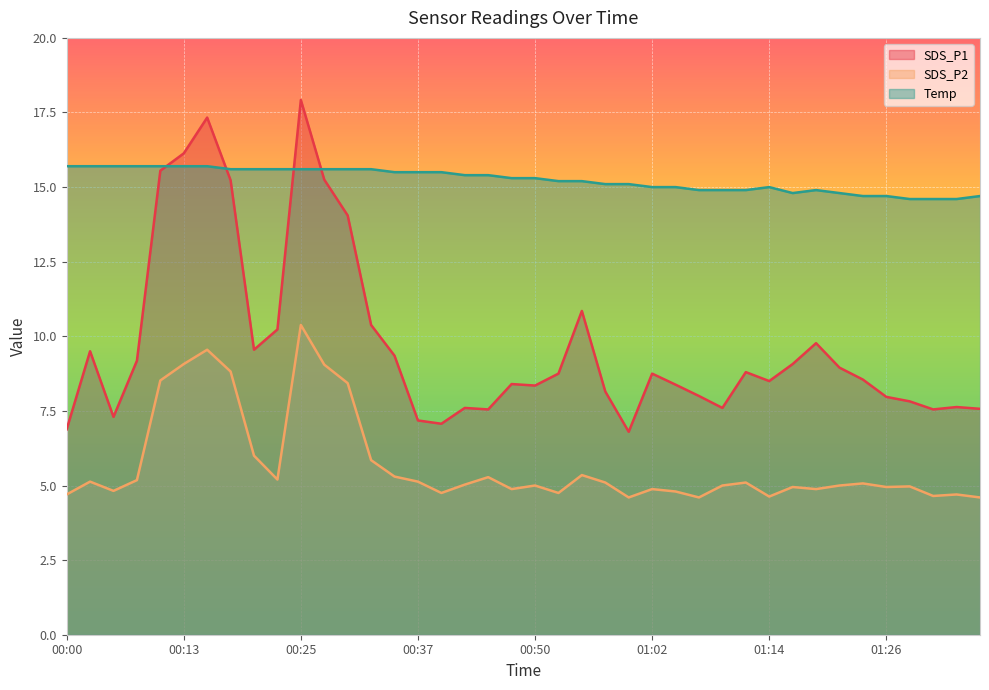

How many data points does each series have?

40